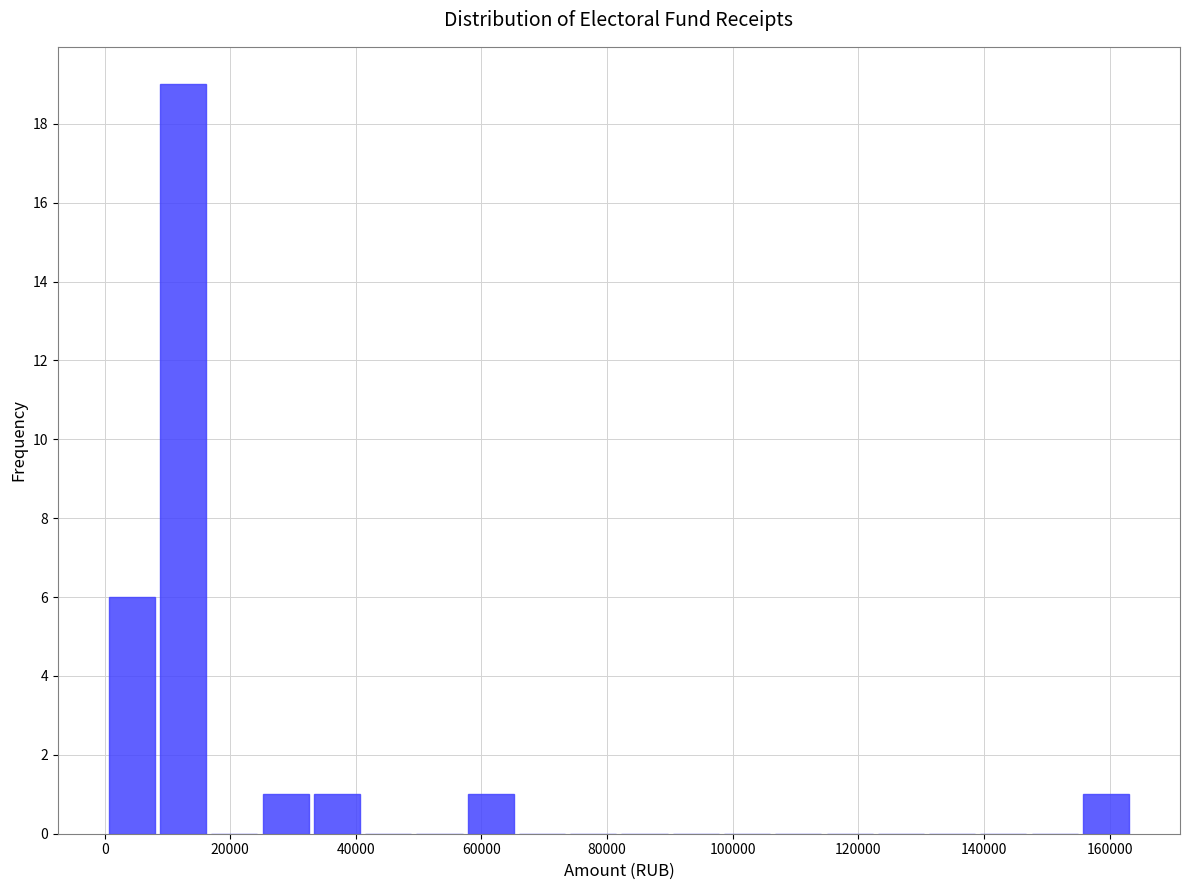

Reading left to right, list every bar in this chart as the range it spans on the x-axis followed by its height. Neither the bar edges nor the heights are printed on the chart, so give them approximately, as read against the axes.

0 to 8000: 6
8000 to 16000: 19
16000 to 24000: 0
24000 to 32000: 1
32000 to 42000: 1
42000 to 50000: 0
50000 to 58000: 0
58000 to 66000: 1
66000 to 74000: 0
74000 to 82000: 0
82000 to 90000: 0
90000 to 98000: 0
98000 to 106000: 0
106000 to 114000: 0
114000 to 122000: 0
122000 to 130000: 0
130000 to 140000: 0
140000 to 148000: 0
148000 to 156000: 0
156000 to 164000: 1